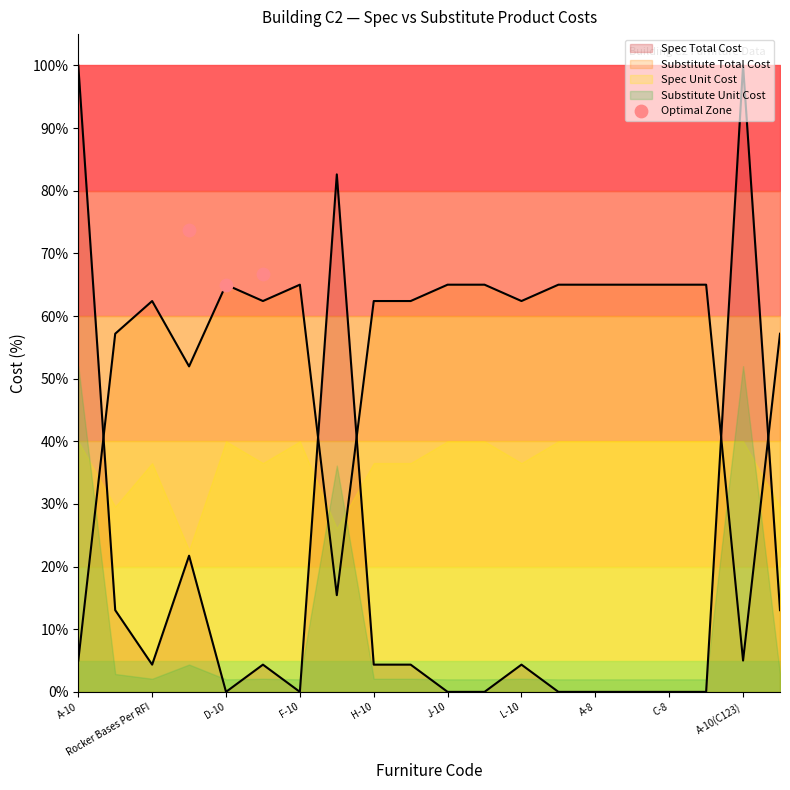

Approximately how many times larger is the value at Rocker Bases Per RFI compared to A-10?

0.9